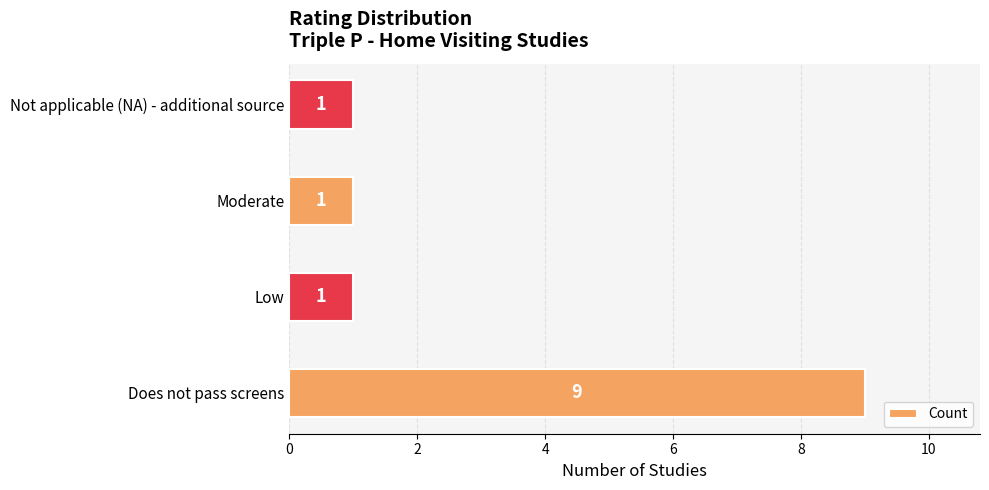

True or false: the data shows 12 at Does not pass screens.

False